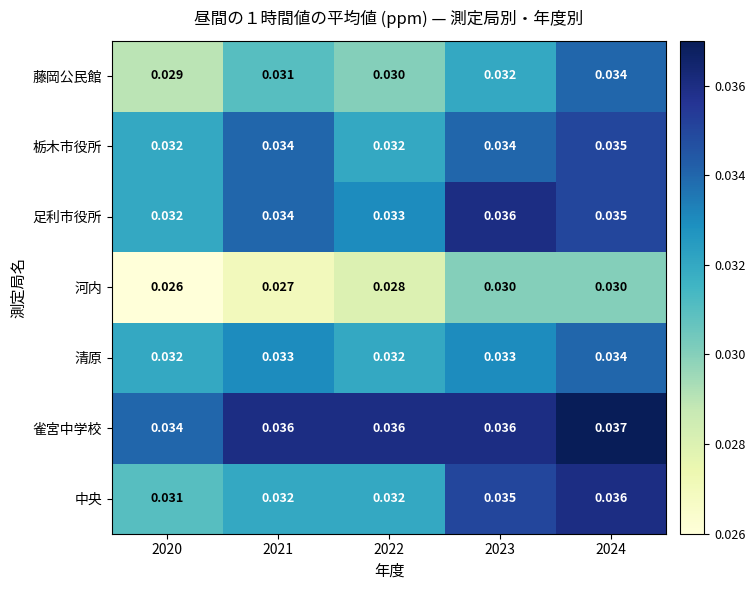

Is the value of 足利市役所 at 2023 greater than the value of 藤岡公民館 at 2021?

Yes